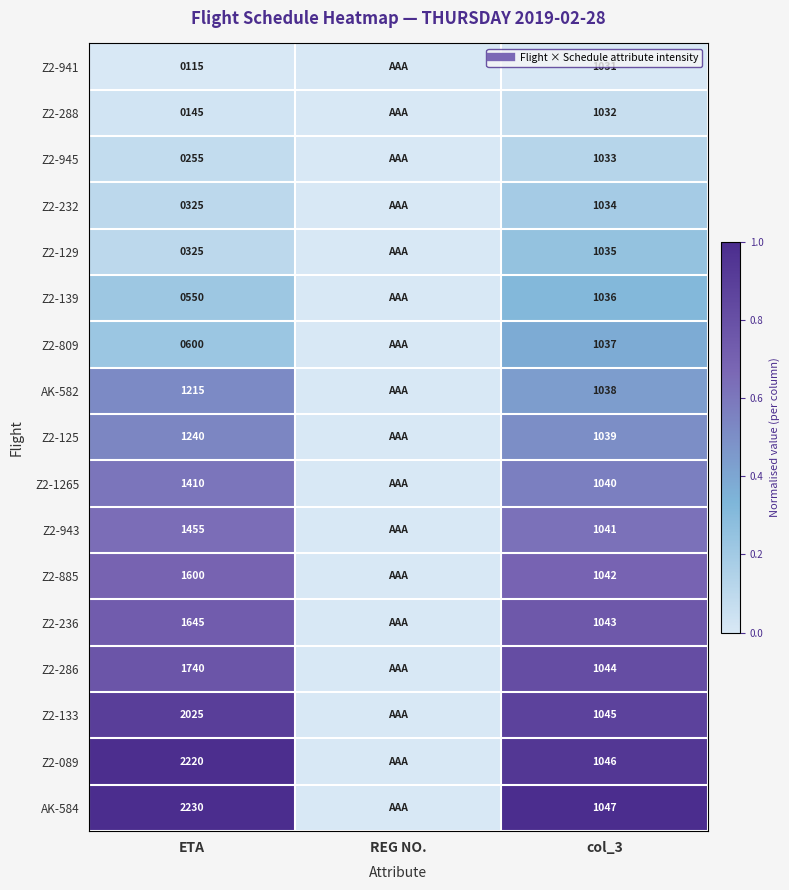

How many data points does each series have?

3